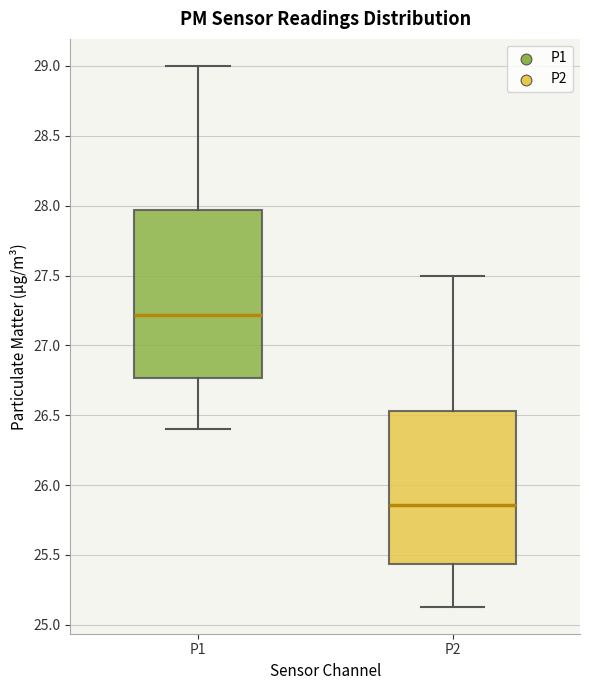

Which box has the lowest median line?

P2